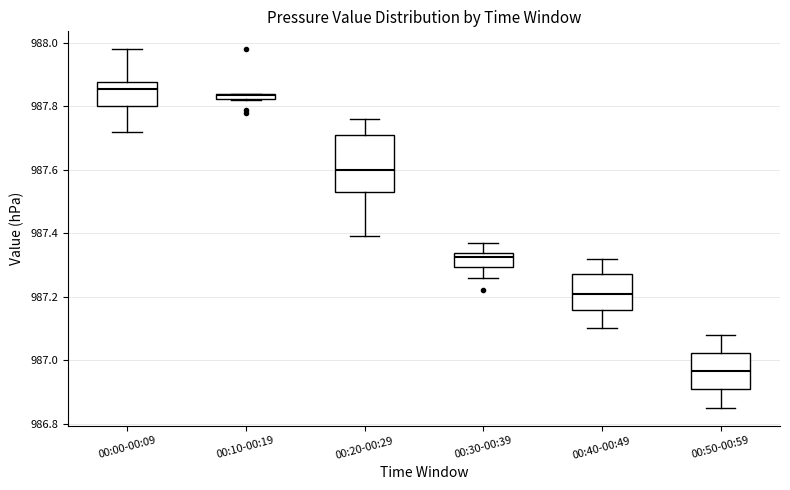

Where does the upper whisker of the box for 00:30-00:39 end on the y-axis? The values are not printed on the chart, so give them approximately, as read against the axis.

987.38